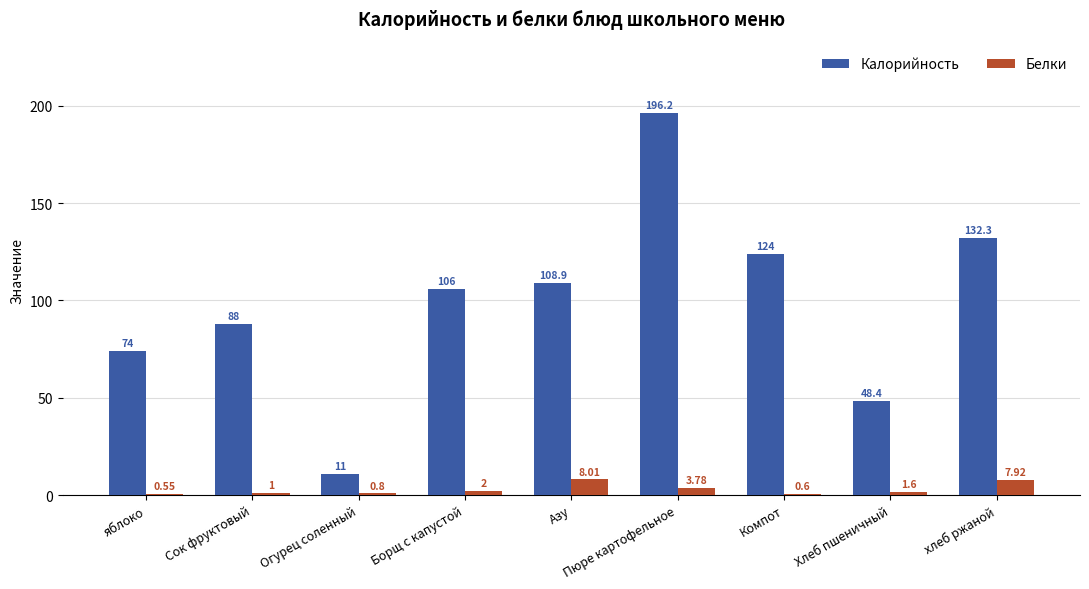

Which series has the widest spread of values?

Калорийность